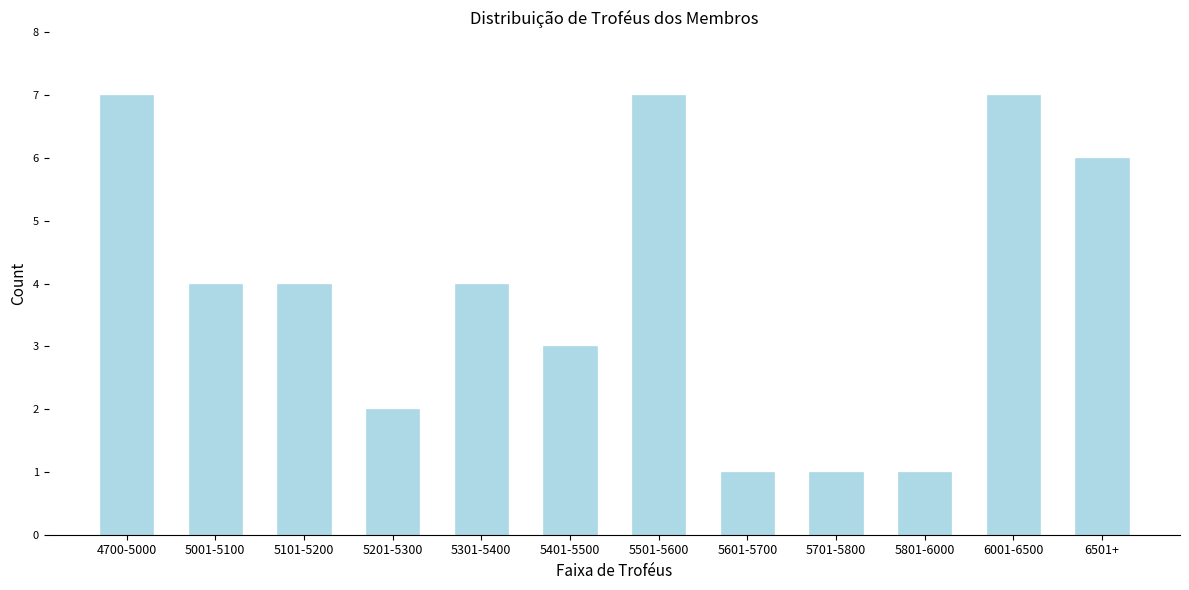

Reading right to left, transcribe all the data shown in this chart.

6501+=6	6001-6500=7	5801-6000=1	5701-5800=1	5601-5700=1	5501-5600=7	5401-5500=3	5301-5400=4	5201-5300=2	5101-5200=4	5001-5100=4	4700-5000=7